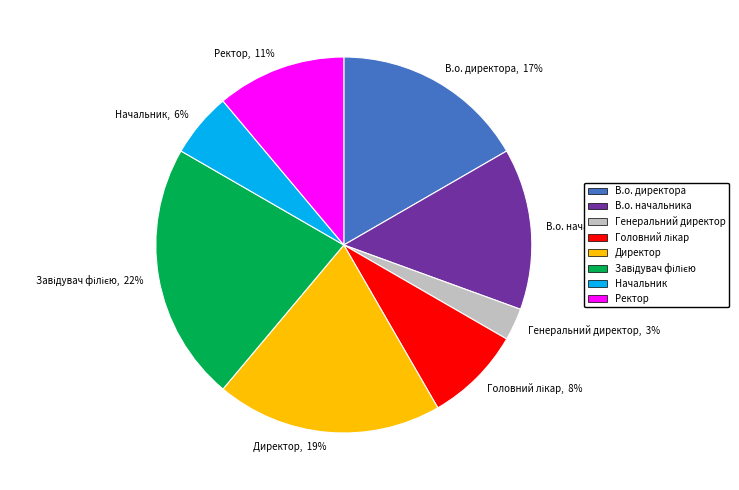

Between Директор and Генеральний директор, which is larger?

Директор